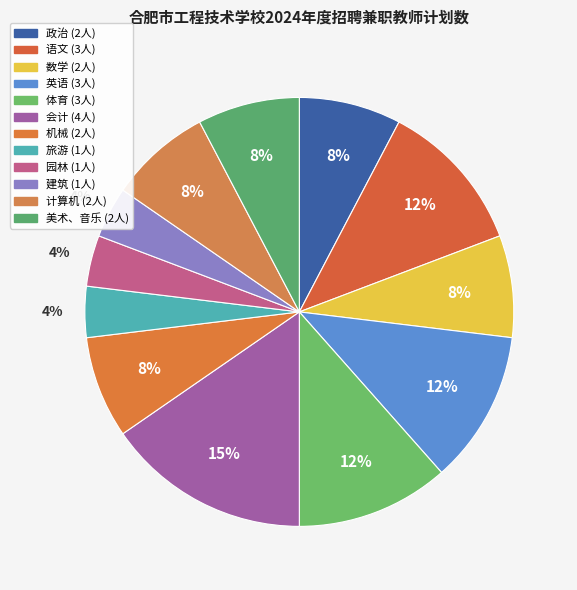

Which category has the smallest portion of the pie?

旅游